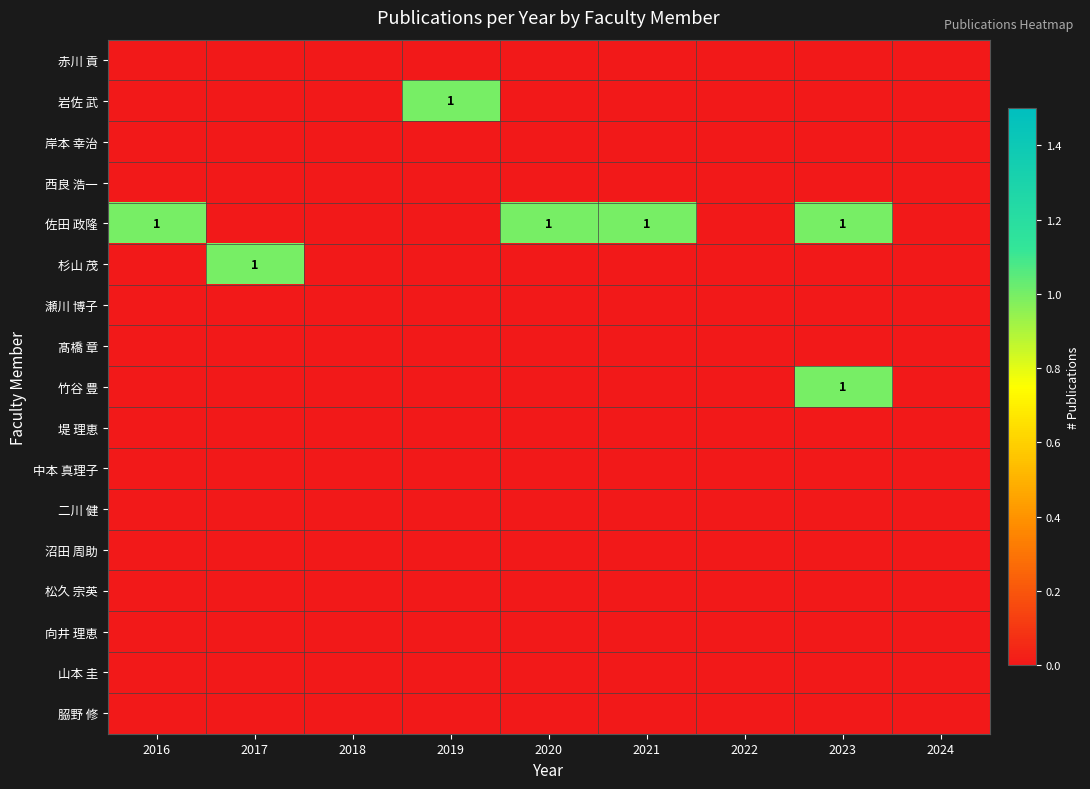

At which category is the sum across all series the highest?

2023